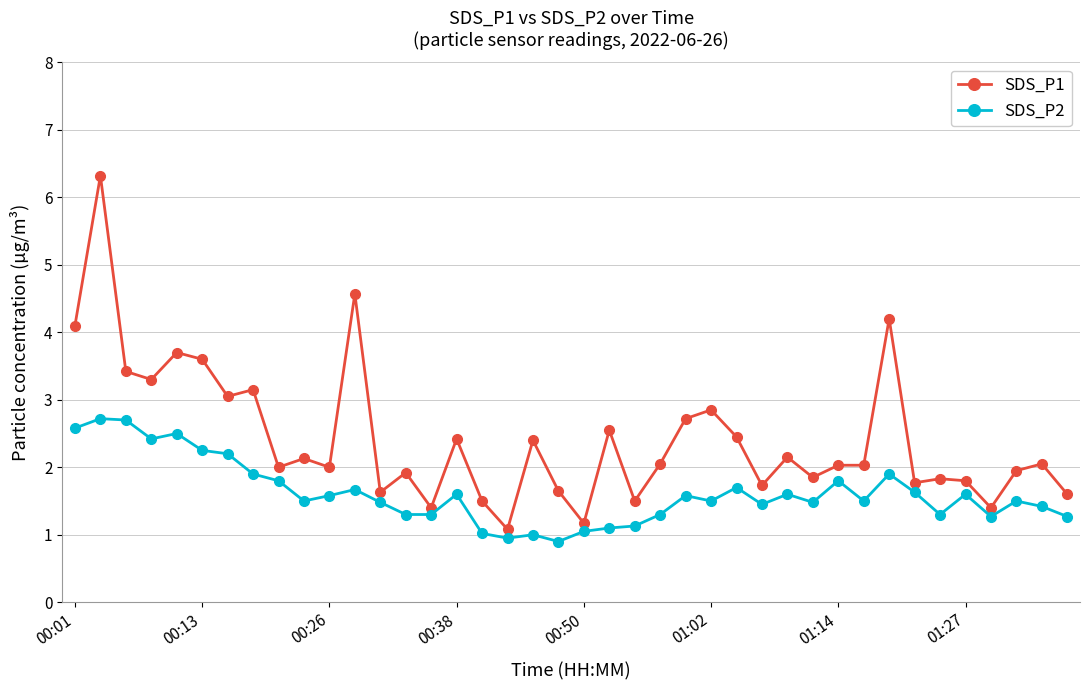

What are all the series names shown in the legend?

SDS_P1, SDS_P2